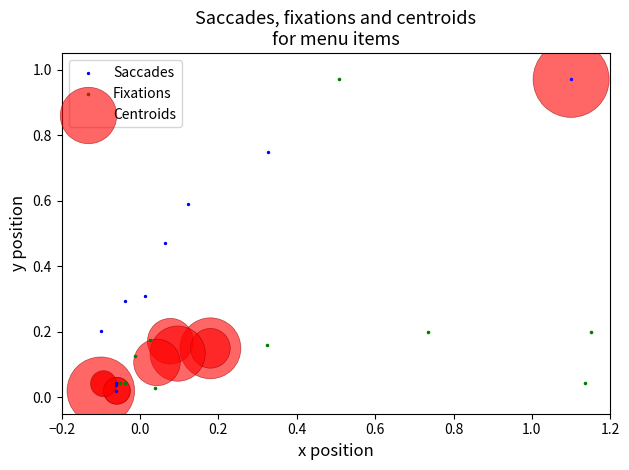

What are all the series names shown in the legend?

Saccades, Fixations, Centroids